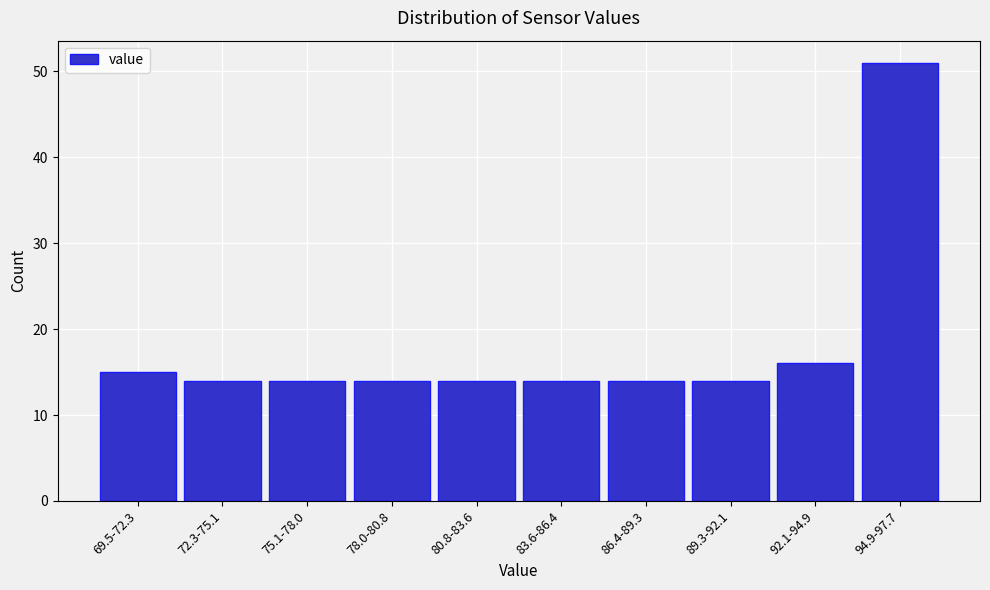

Reading left to right, extract all data points from this chart.

69.5-72.3=15	72.3-75.1=14	75.1-78.0=14	78.0-80.8=14	80.8-83.6=14	83.6-86.4=14	86.4-89.3=14	89.3-92.1=14	92.1-94.9=16	94.9-97.7=51